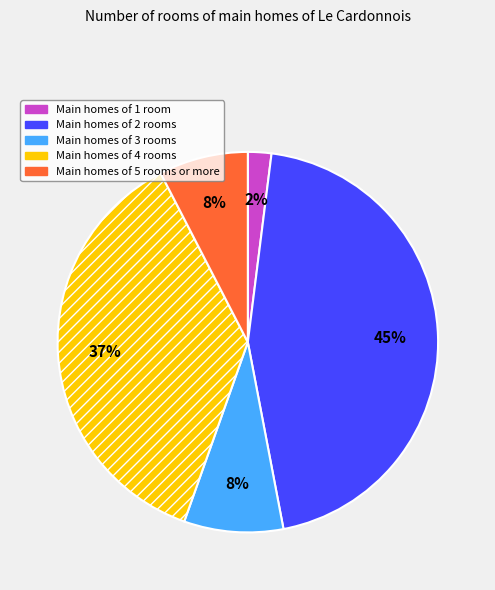

To the nearest percent, what is the difference between the largest and smallest slice percentages?

43%